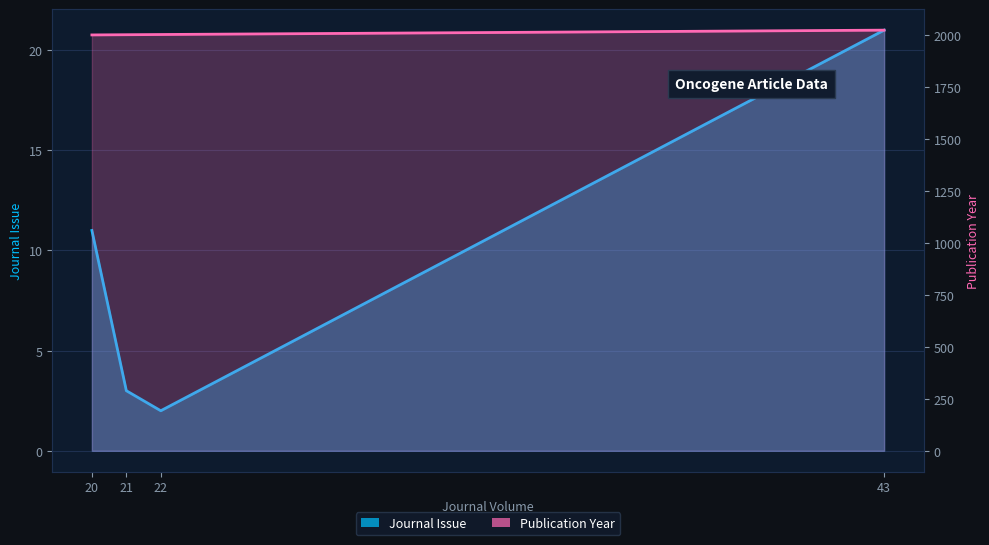

Which series has the largest total across all categories?

Publication Year